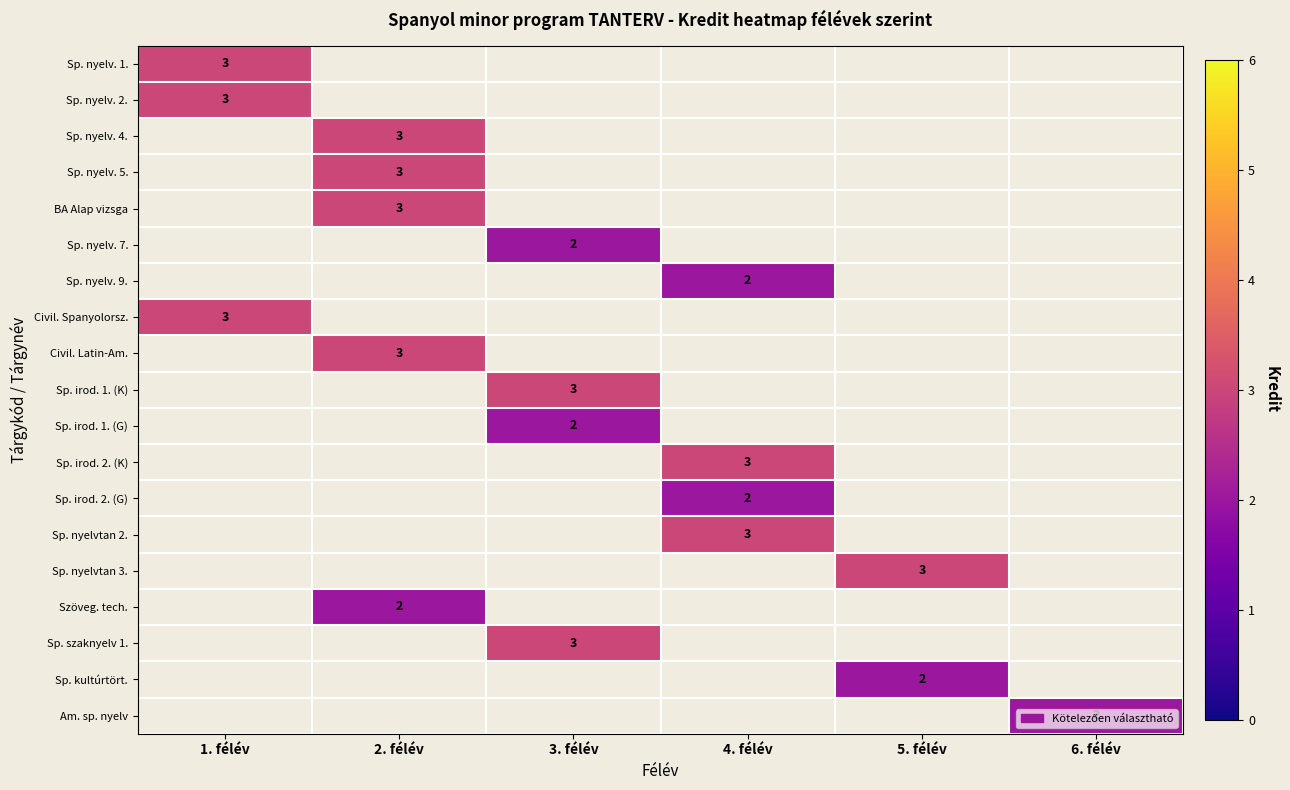

Which category has the highest value across all series?

1. félév